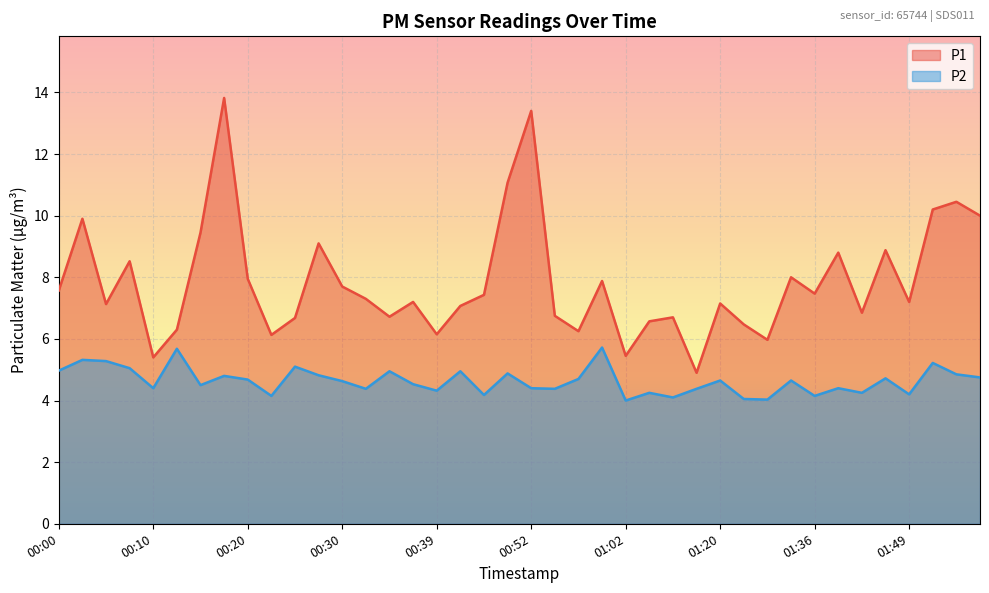

Reading right to left, extract all data points from this chart.

P1: 10.0	10.4	10.2	7.2	8.9	6.8	8.8	7.5	8.0	6.0	6.5	7.2	4.9	6.7	6.6	5.5	7.9	6.2	6.8	13.4	11.1	7.4	7.1	6.2	7.2	6.7	7.3	7.7	9.1	6.7	6.1	8.0	13.8	9.4	6.3	5.4	8.5	7.1	9.9	7.6
P2: 4.8	4.8	5.2	4.2	4.7	4.2	4.4	4.2	4.7	4.0	4.0	4.7	4.4	4.1	4.2	4.0	5.7	4.7	4.4	4.4	4.9	4.2	5.0	4.3	4.5	5.0	4.4	4.6	4.8	5.1	4.2	4.7	4.8	4.5	5.7	4.4	5.0	5.3	5.3	5.0